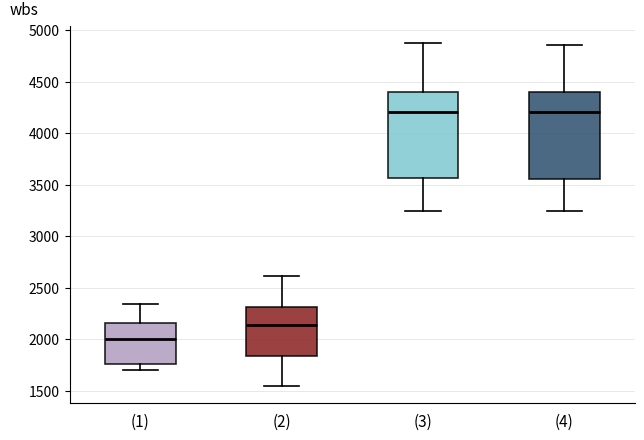

Which box's median line is the lowest?

(1)